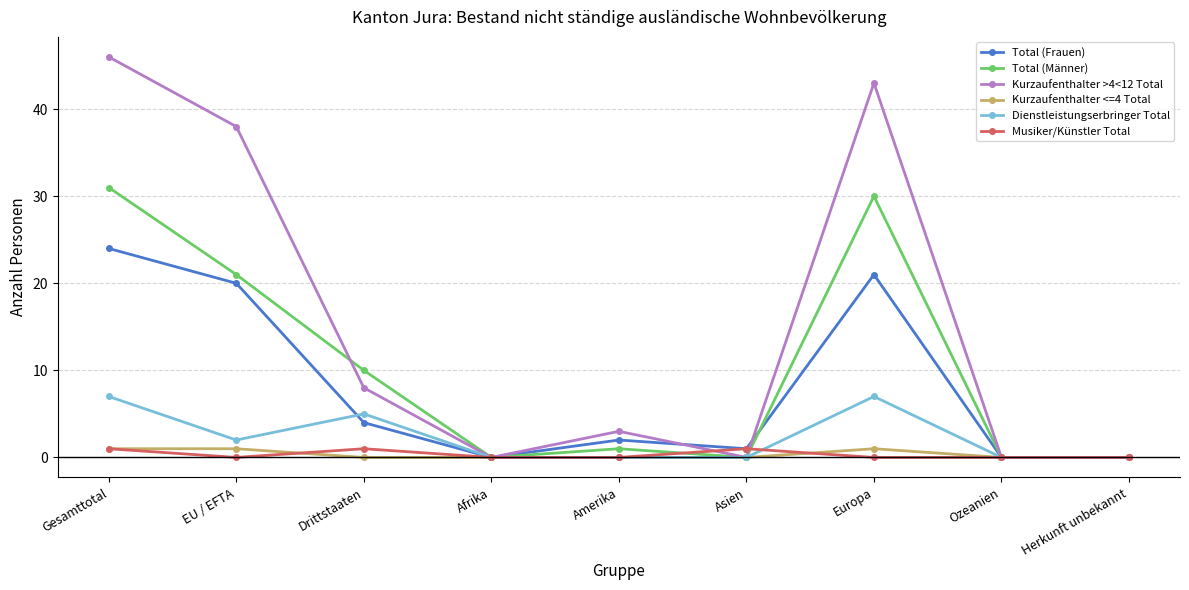

True or false: Kurzaufenthalter >4<12 Total has a value of 11 at Drittstaaten.

False